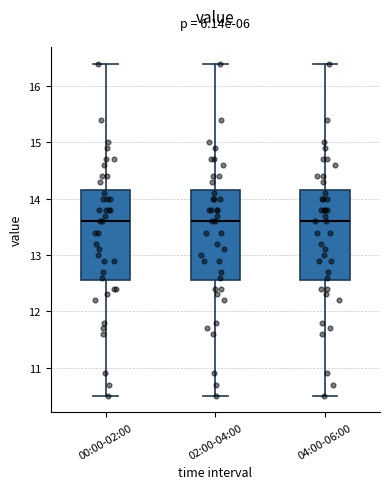

Reading left to right, read every box against the y-axis: the position of its median line, the range the box covers, and the ends of its whiskers. The values are not printed on the chart, so give them approximately, as read against the axis.

00:00-02:00: median 13.6, box 12.6 to 14.2, whiskers 10.5 to 16.4
02:00-04:00: median 13.6, box 12.6 to 14.2, whiskers 10.5 to 16.4
04:00-06:00: median 13.6, box 12.6 to 14.2, whiskers 10.5 to 16.4